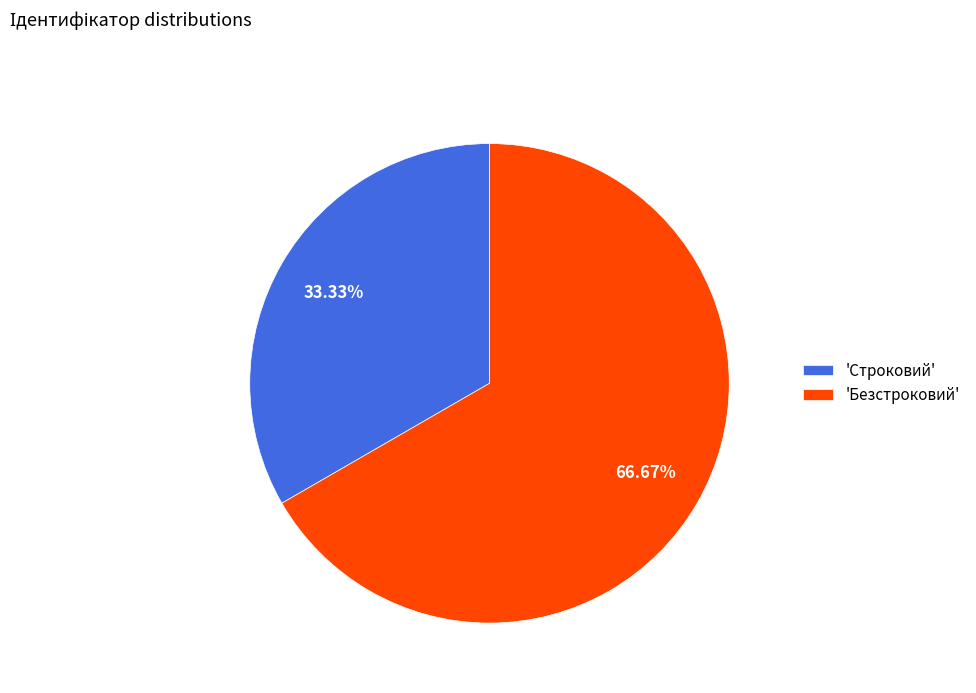

What is the majority slice?

'Безстроковий'